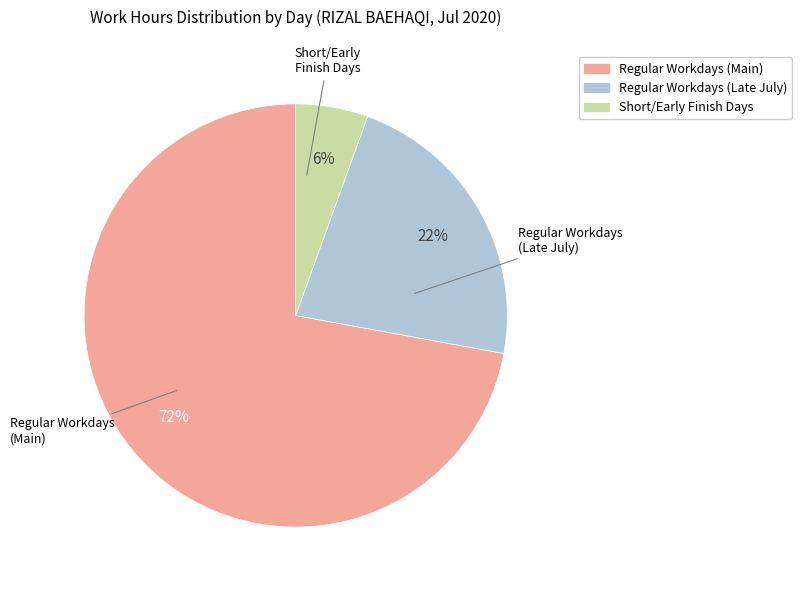

To the nearest percent, what is the average slice percentage?

33%